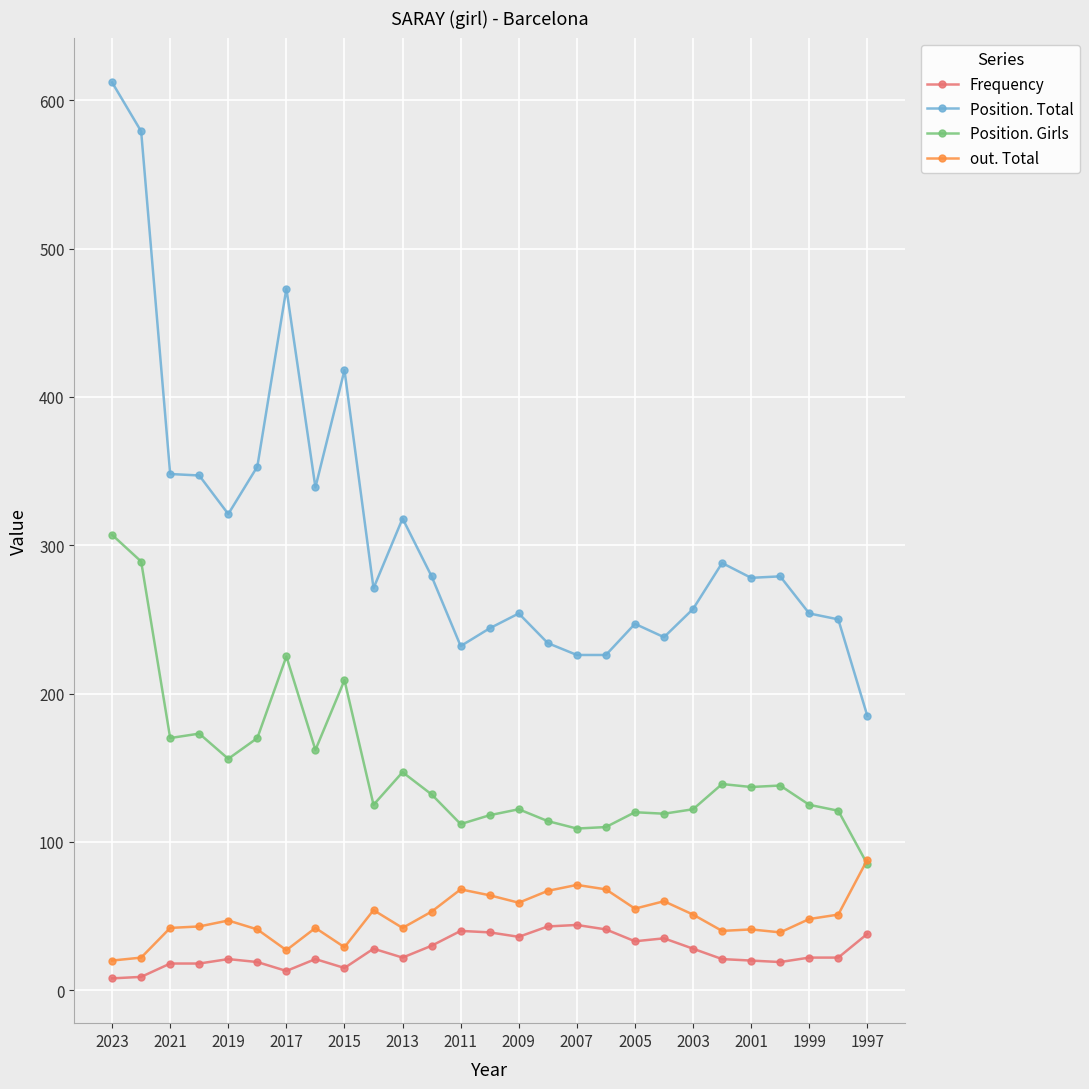

Rank the series by their maximum value, from lowest to highest.

Frequency, out. Total, Position. Girls, Position. Total